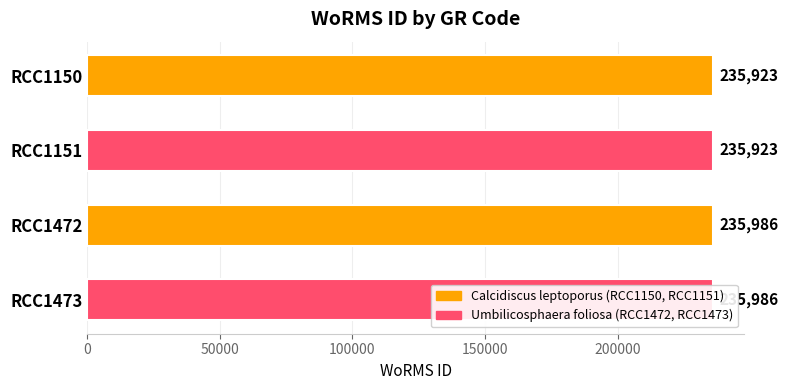

What is the average value?

235954